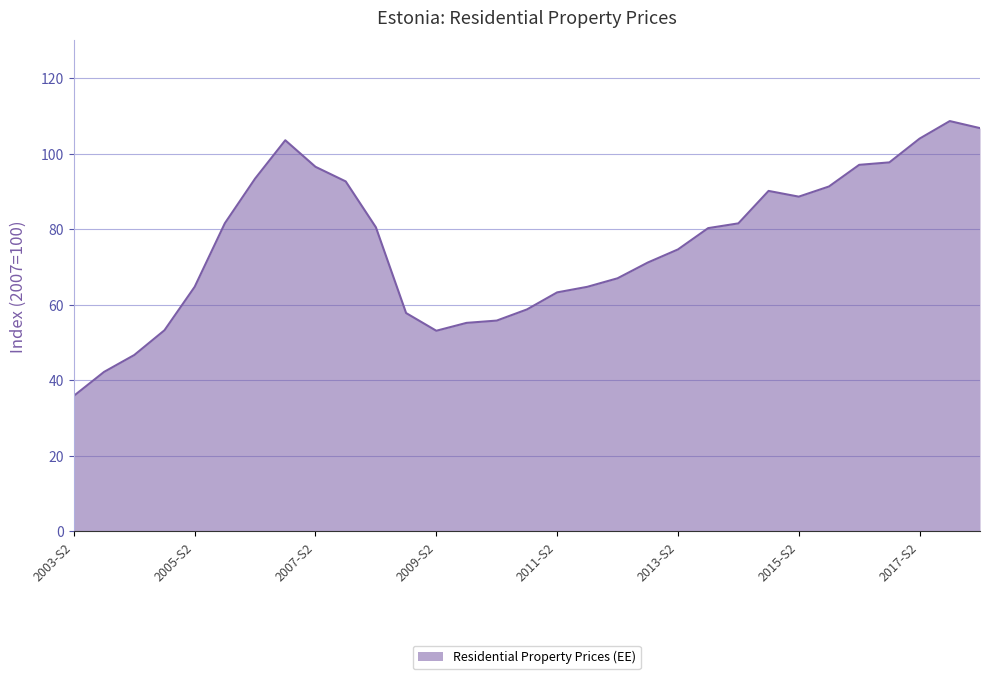

What is the difference between the maximum and minimum values?

72.7